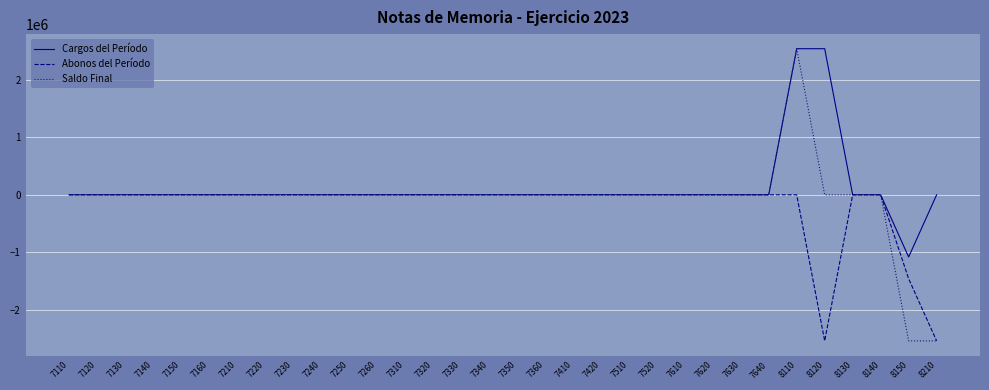

Which series has the largest range (max minus min)?

Saldo Final